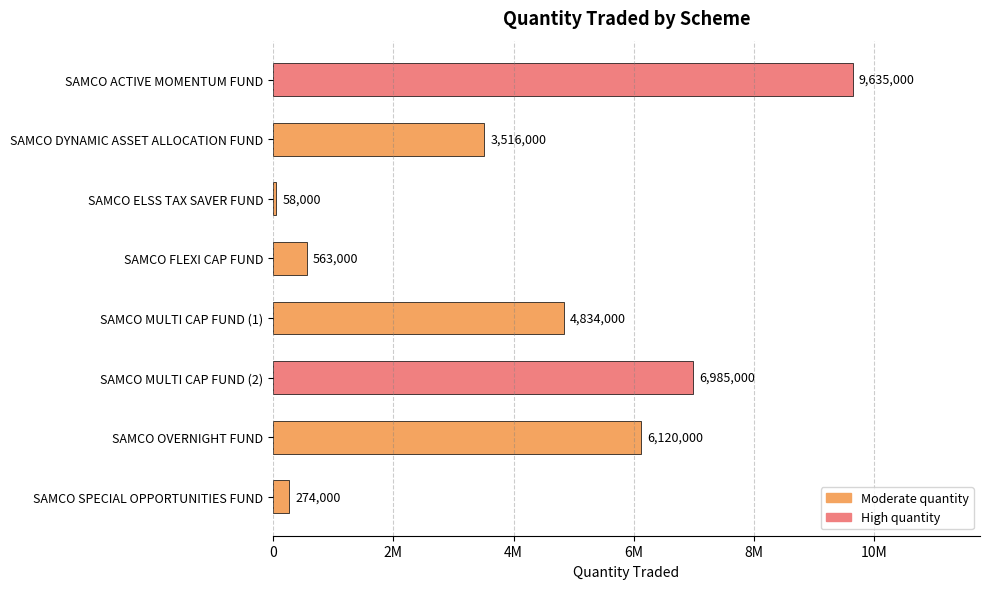

Rank the categories by value from highest to lowest.

SAMCO ACTIVE MOMENTUM FUND, SAMCO MULTI CAP FUND (2), SAMCO OVERNIGHT FUND, SAMCO MULTI CAP FUND (1), SAMCO DYNAMIC ASSET ALLOCATION FUND, SAMCO FLEXI CAP FUND, SAMCO SPECIAL OPPORTUNITIES FUND, SAMCO ELSS TAX SAVER FUND